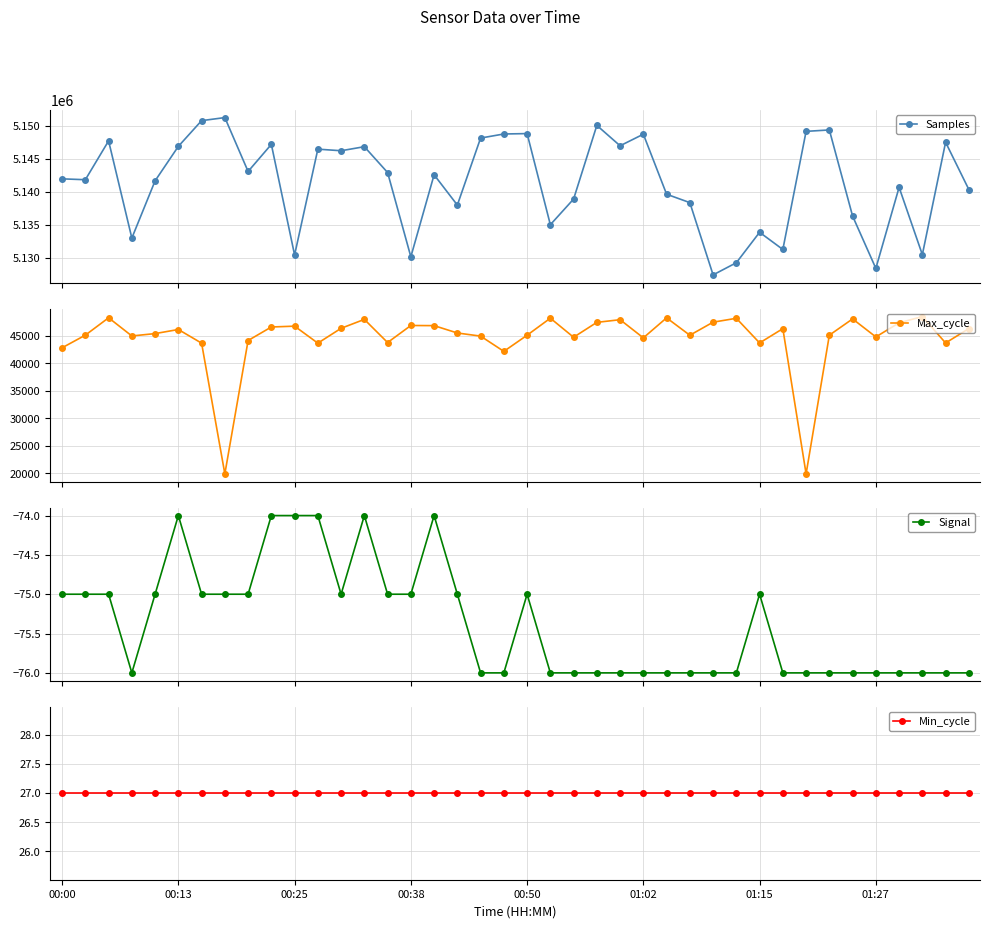

What is the highest value of the Samples series?

5151204